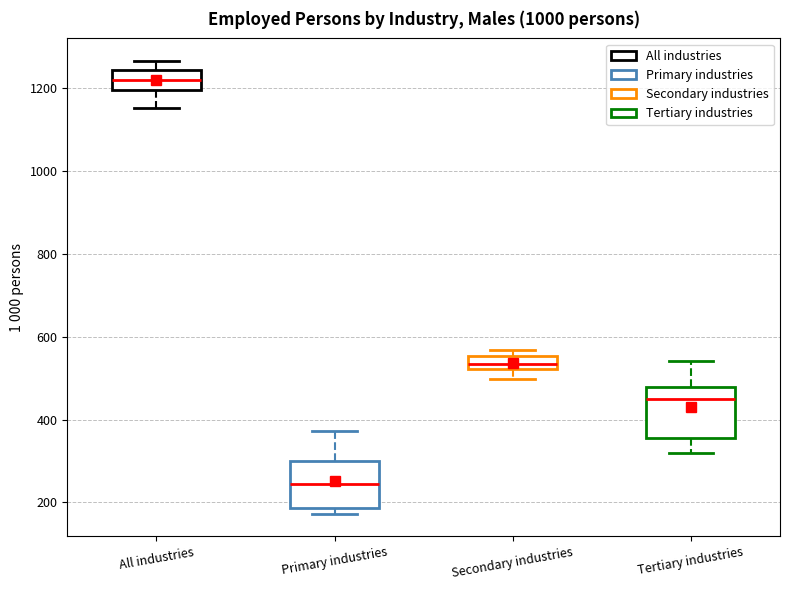

Where is the lower edge of the box for Primary industries on the y-axis? The values are not printed on the chart, so give them approximately, as read against the axis.

180